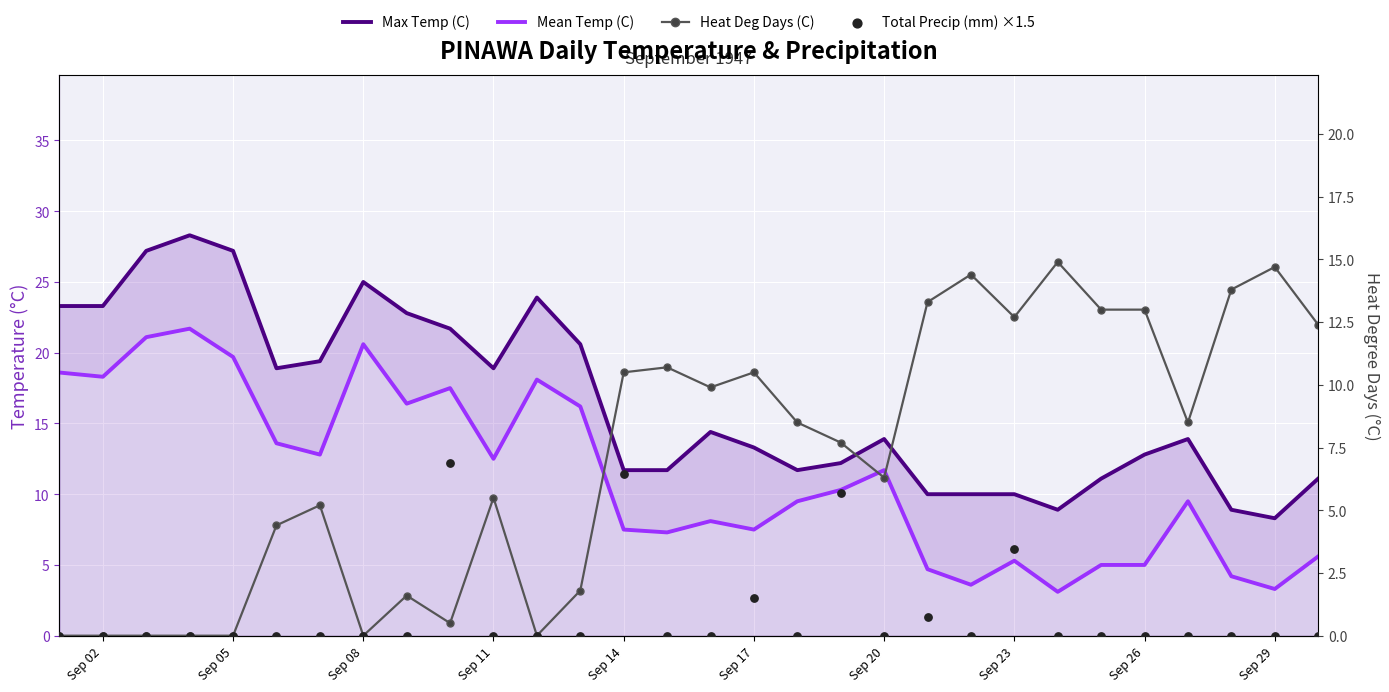

What are all the series names shown in the legend?

Max Temp (C), Mean Temp (C), Heat Deg Days (C), Total Precip (mm) ×1.5